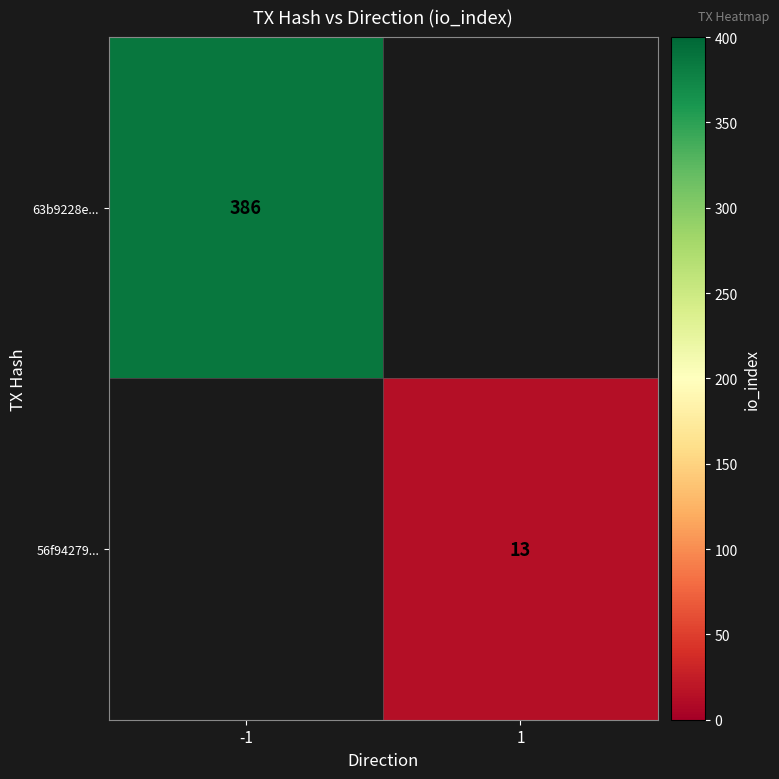

Is it true that 56f94279... equals 13 at 1?

True